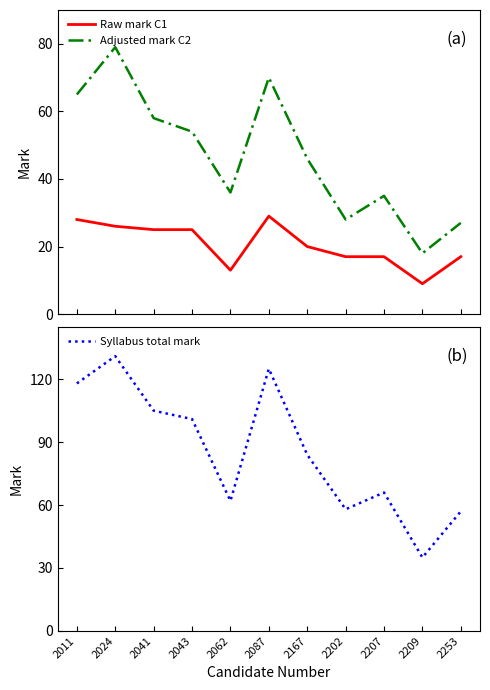

Between 2041 and 2011, which is larger?

2011